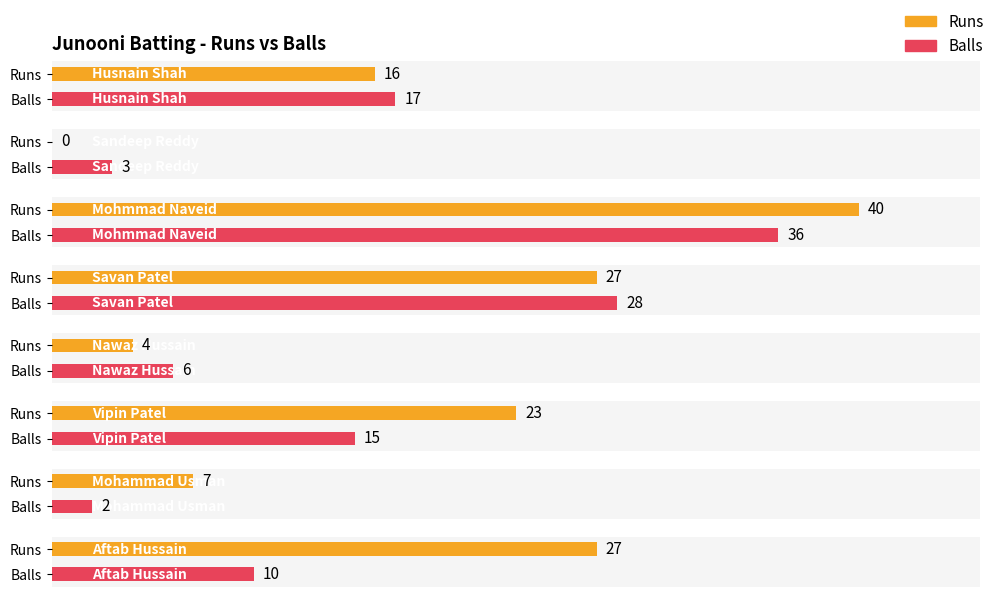

Reading left to right, transcribe all the data shown in this chart.

Runs: Husnain Shah=16	Sandeep Reddy=0	Mohmmad Naveid=40	Savan Patel=27	Nawaz Hussain=4	Vipin Patel=23	Mohammad Usman=7	Aftab Hussain=27
Balls: Husnain Shah=17	Sandeep Reddy=3	Mohmmad Naveid=36	Savan Patel=28	Nawaz Hussain=6	Vipin Patel=15	Mohammad Usman=2	Aftab Hussain=10